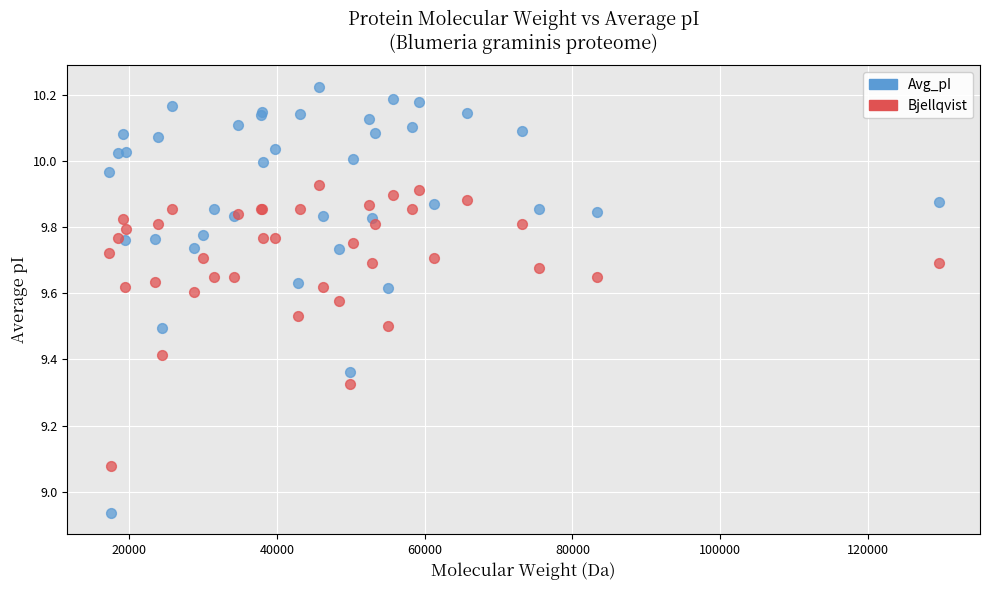

Which series has the largest Y range (max minus min)?

Avg_pI